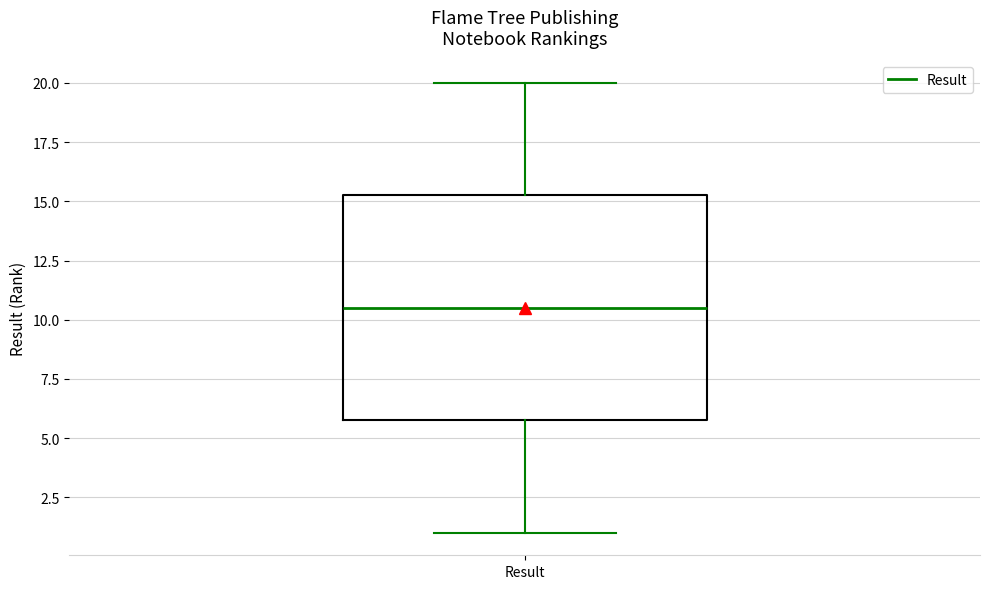

Transcribe this box plot: give where the median line is, the range the box spans, and where the two whiskers end, as read against the y-axis. The values are not printed on the chart, so give them approximately, as read against the axis.

median 10.5, box 6.0 to 15.5, whiskers 1.0 to 20.0